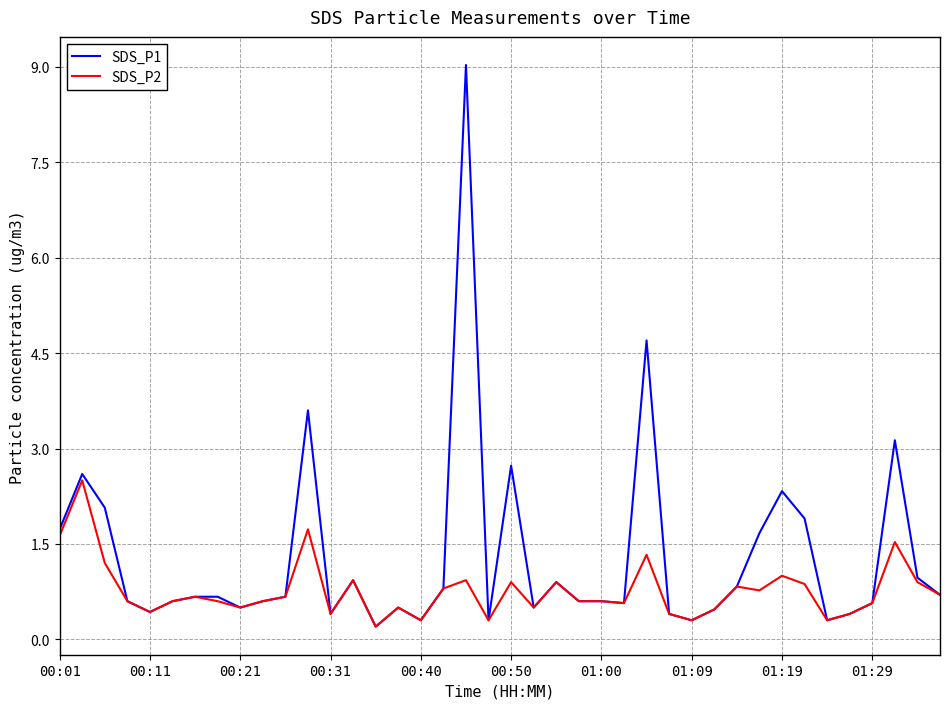

What is the highest value of the SDS_P2 series?

2.5